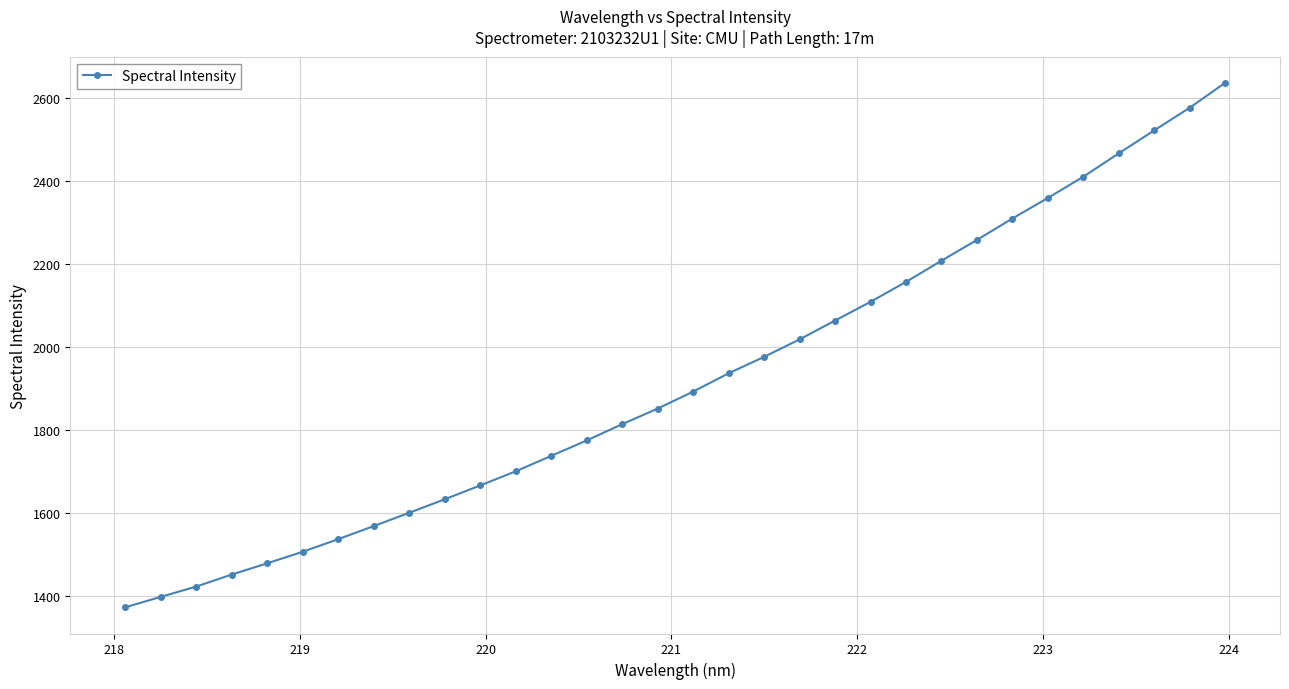

True or false: there are more than 2 points higher than both neighbors.

False